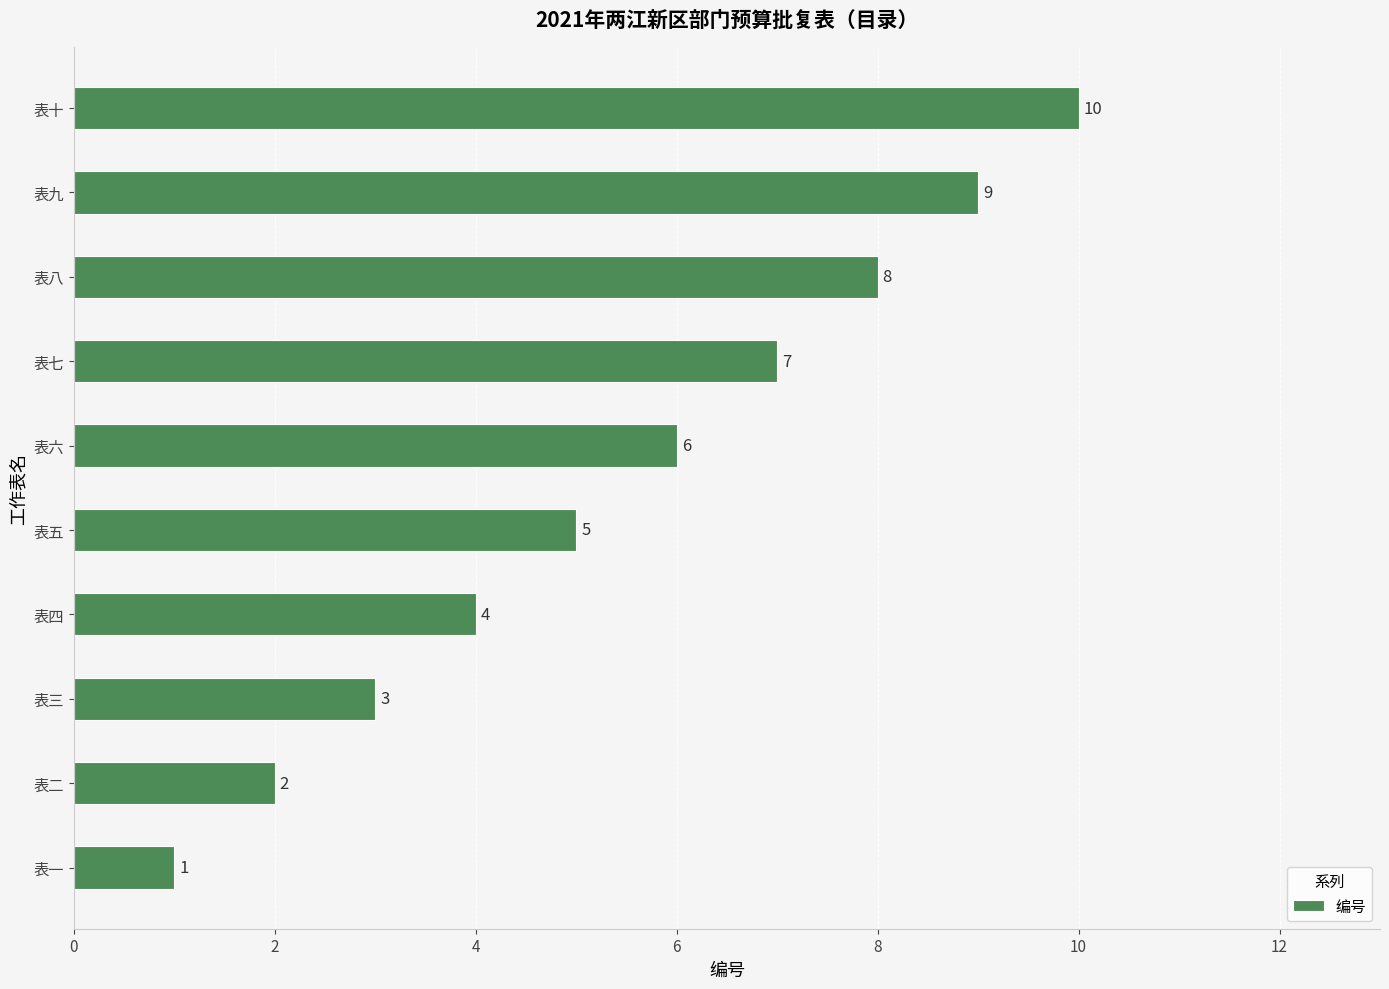

Is it true that the value at 表六 is 6?

True